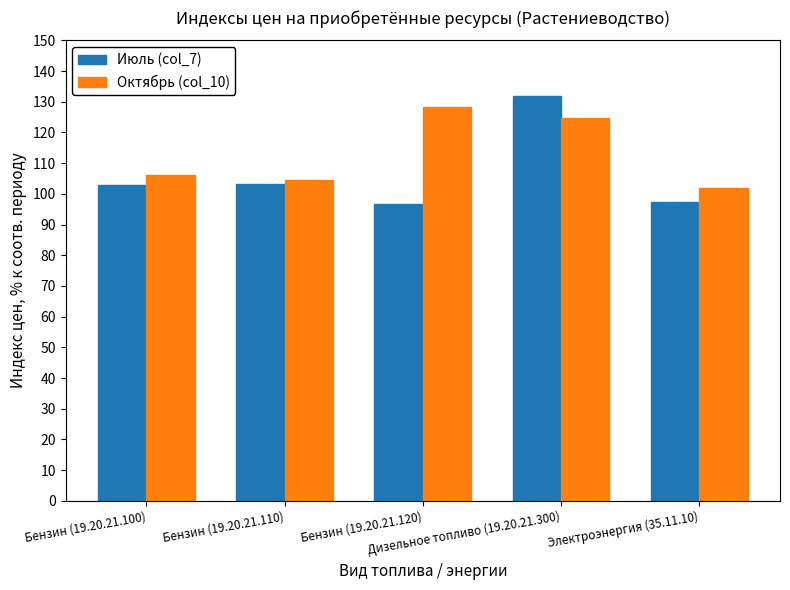

What is the difference between the Июль (col_7) values at Дизельное топливо (19.20.21.300) and Бензин (19.20.21.120)?

35.4